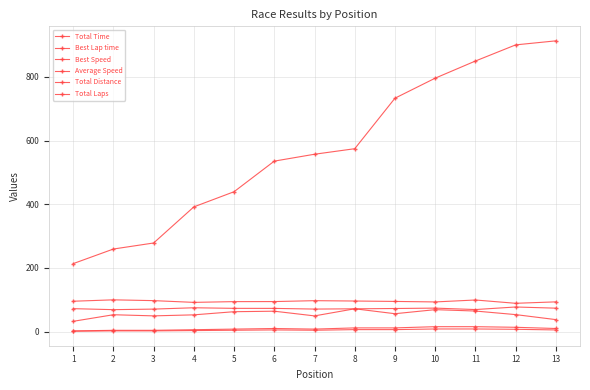

True or false: Total Distance and Best Lap time intersect in this chart.

False